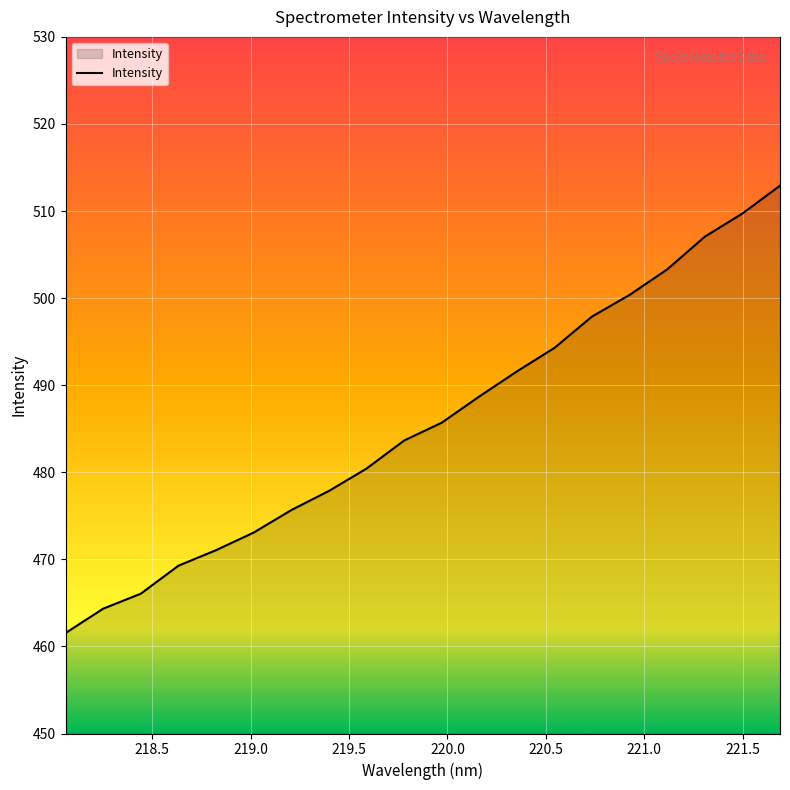

What is the greatest value displayed?

512.9